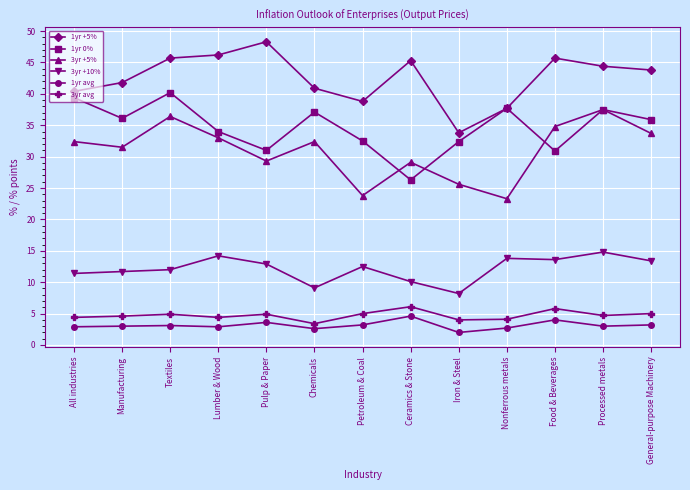

Which category has the lowest value across all series?

Iron & Steel